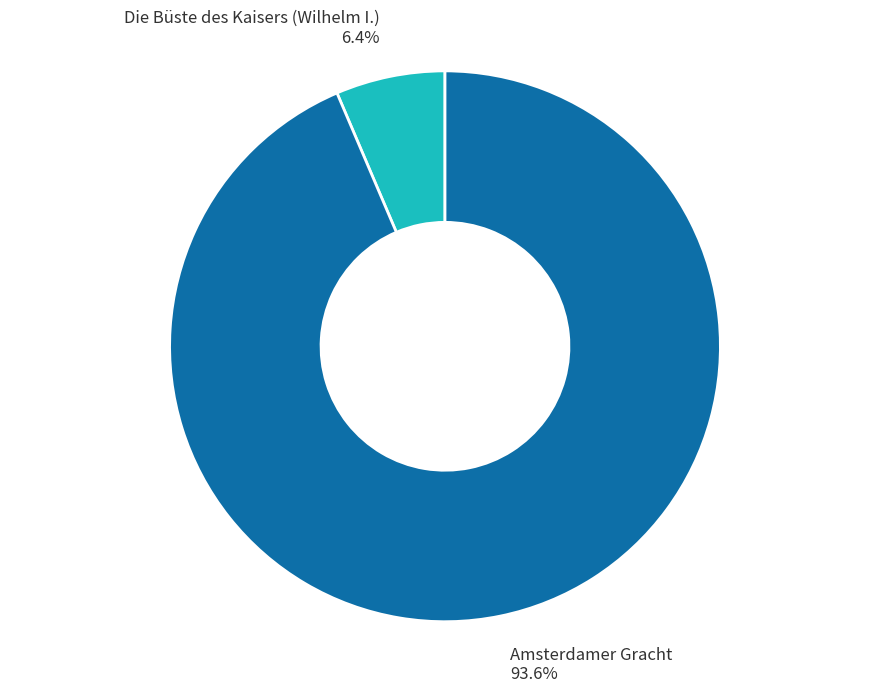

To the nearest percent, what is the difference between the largest and smallest slice percentages?

87%